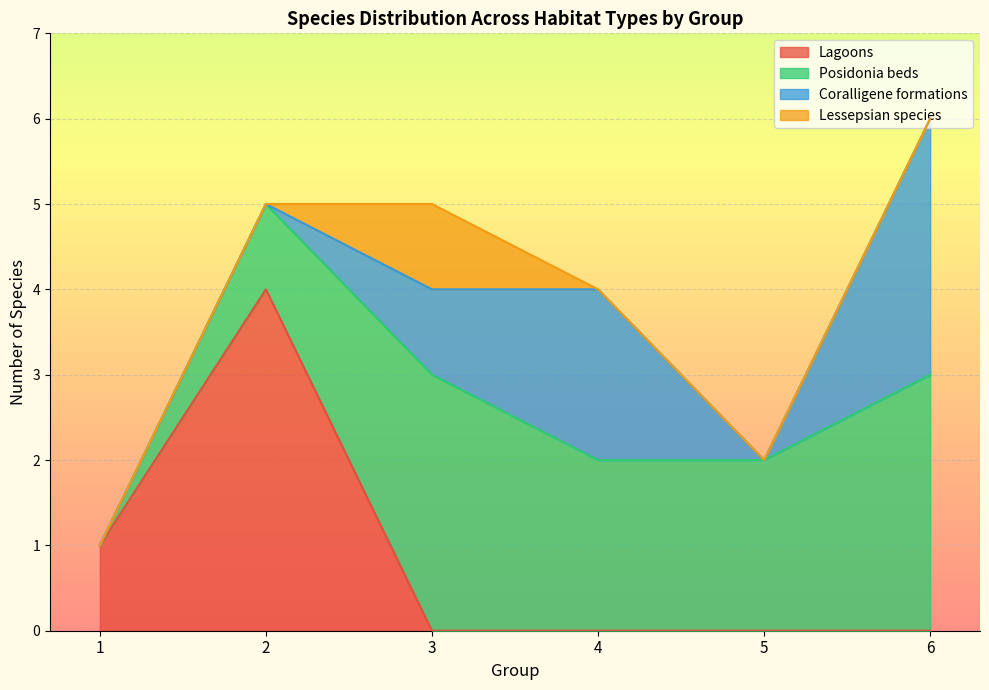

Between 2 and 11, which series saw the biggest shift?

Lagoons